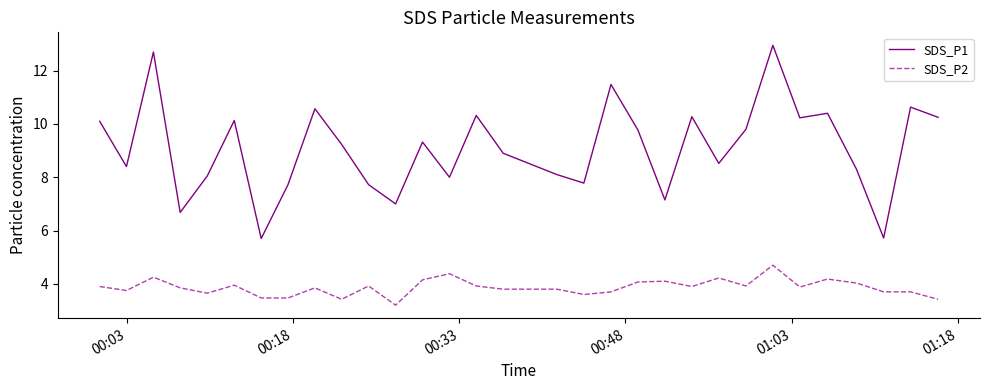

What is the difference between the maximum and minimum values in the SDS_P2 series?

1.5